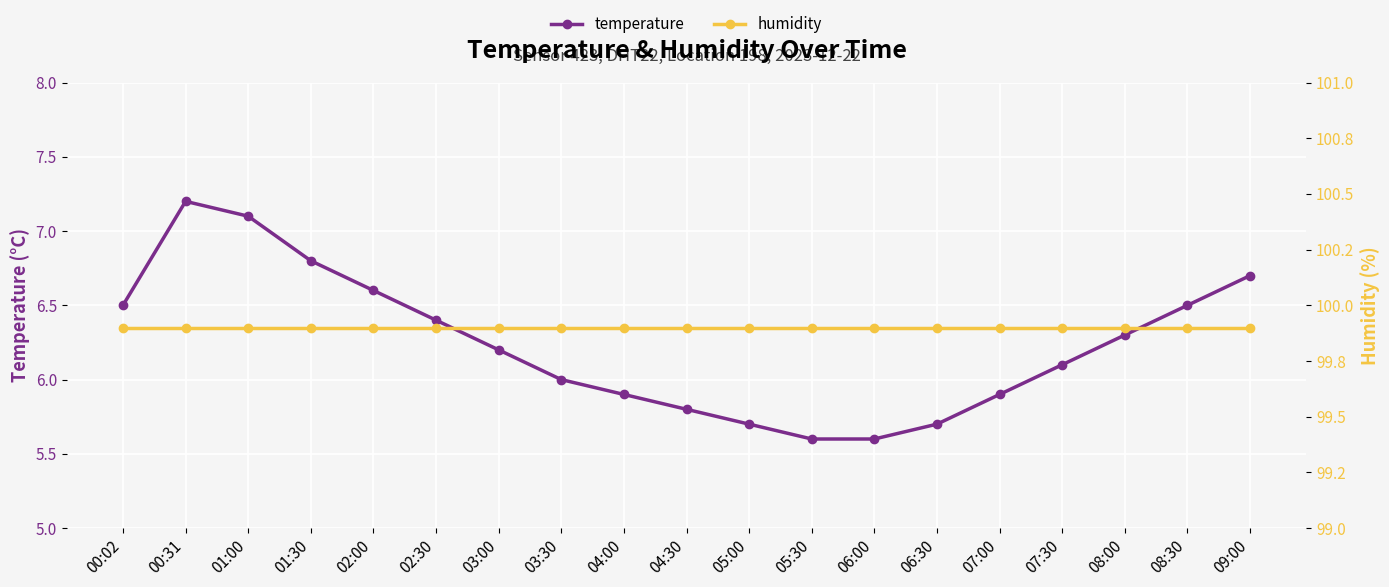

What is the difference between the highest and lowest values at 00:31?

92.7